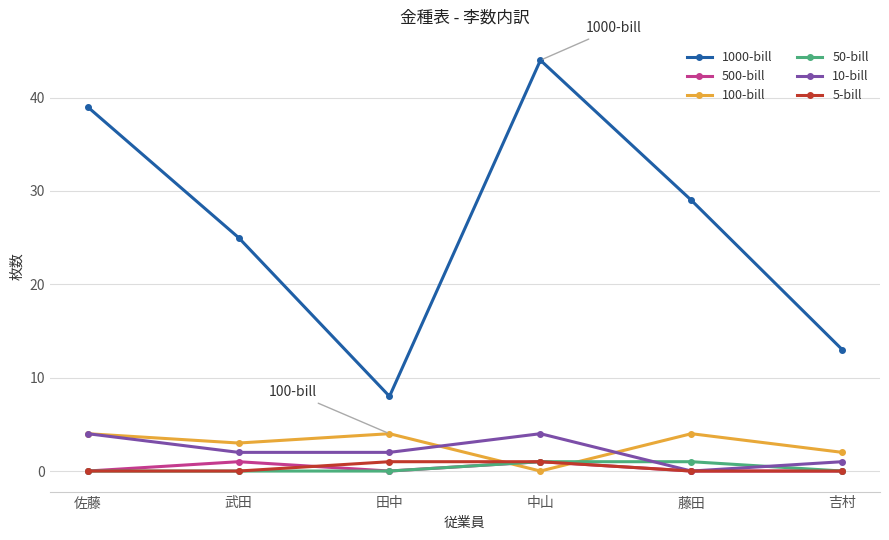

The value of 1000-bill at 中山 is 44. True or false?

True